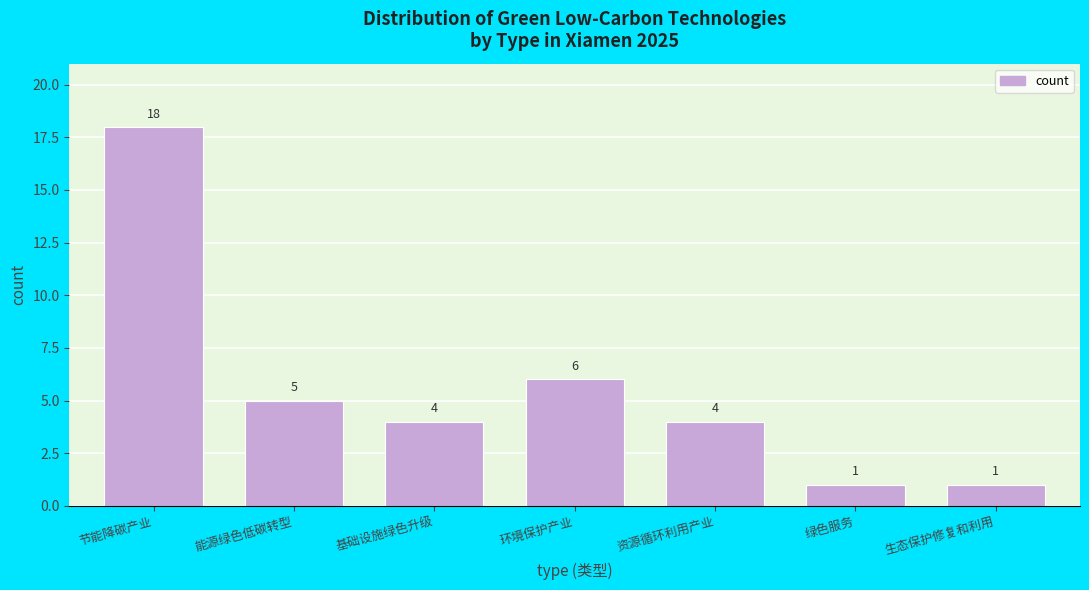

Reading left to right, what are all the values shown in this chart?

节能降碳产业=18	能源绿色低碳转型=5	基础设施绿色升级=4	环境保护产业=6	资源循环利用产业=4	绿色服务=1	生态保护修复和利用=1